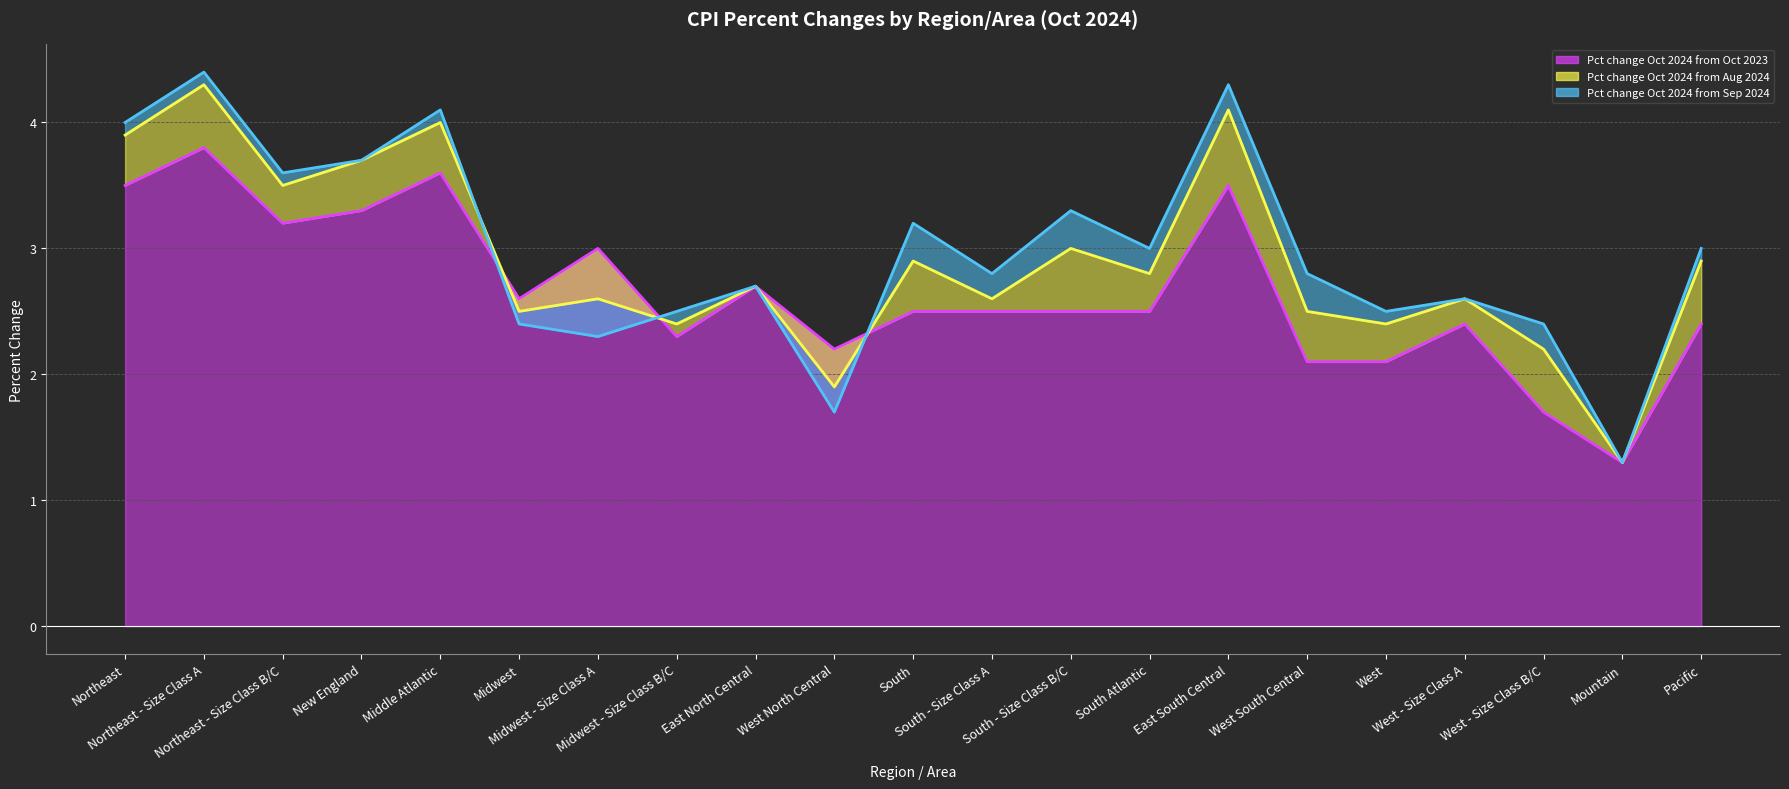

What is the value of the Pct change Oct 2024 from Oct 2023 point at the 17th from the left?

2.1